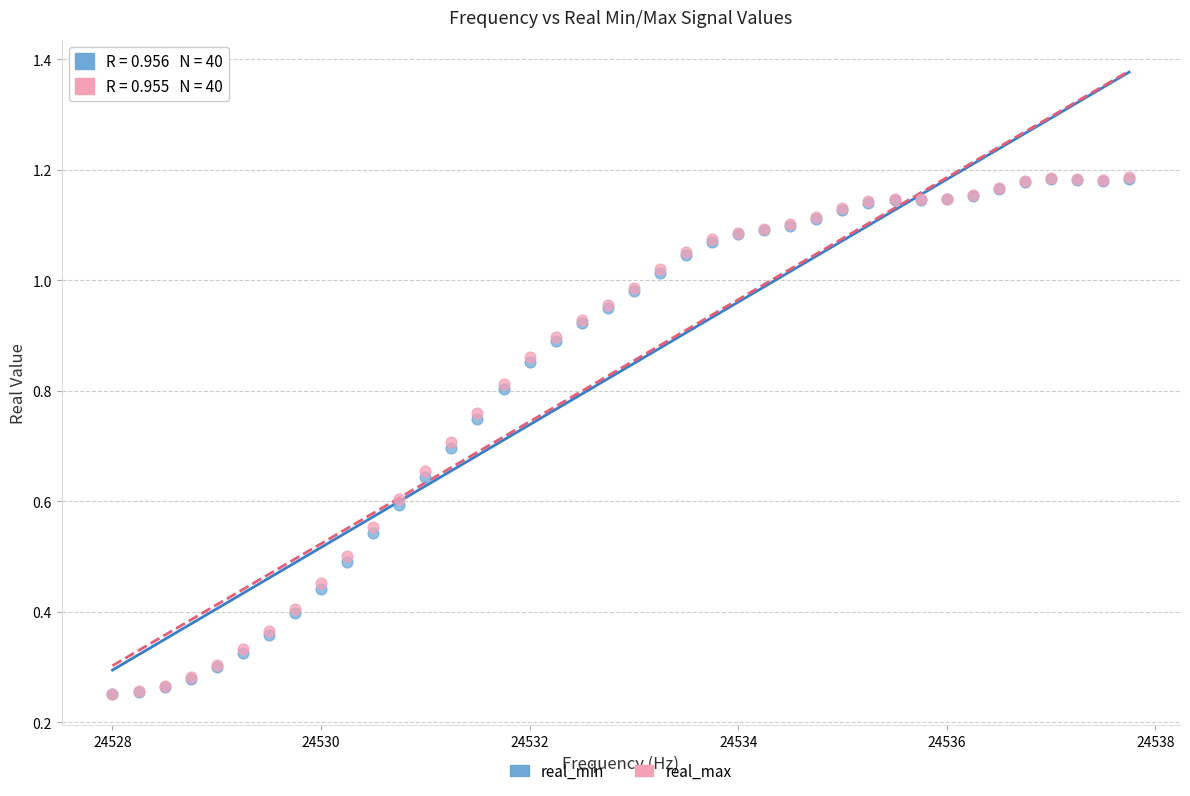

What are all the series names shown in the legend?

real_min, real_max